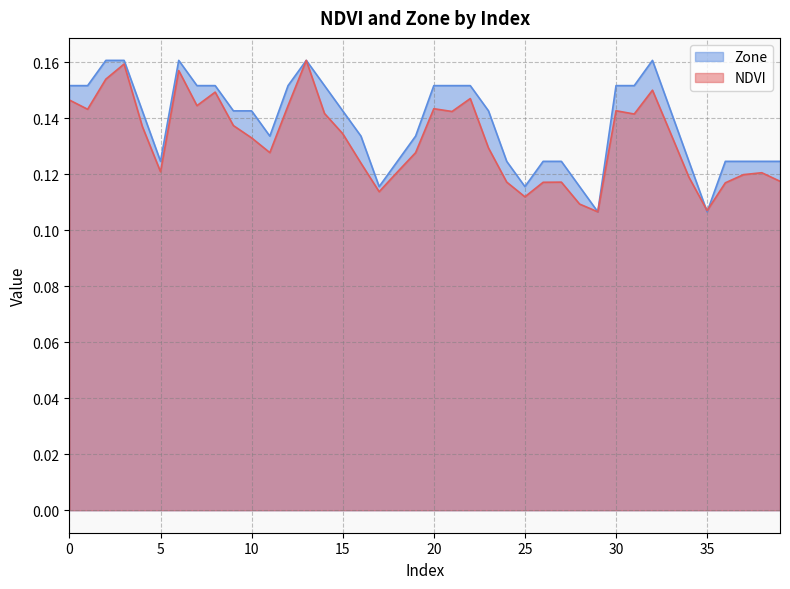

The NDVI series shows 0.1 at 14. True or false?

False